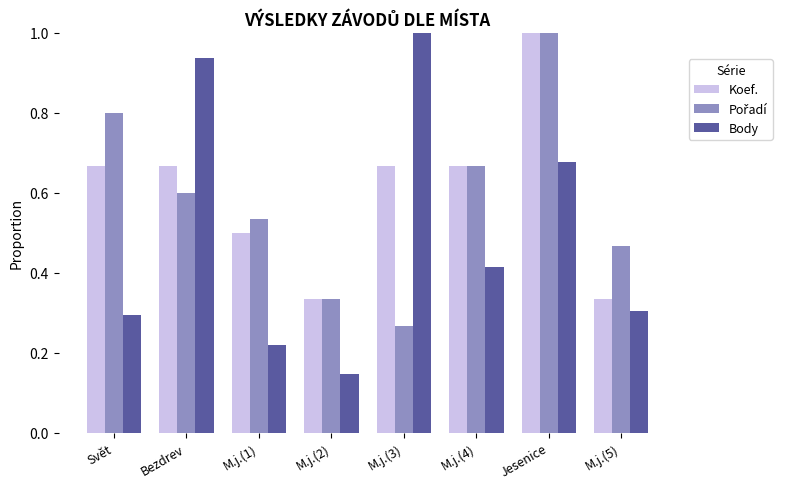

Are the bars grouped side by side (vs. stacked)?

Yes